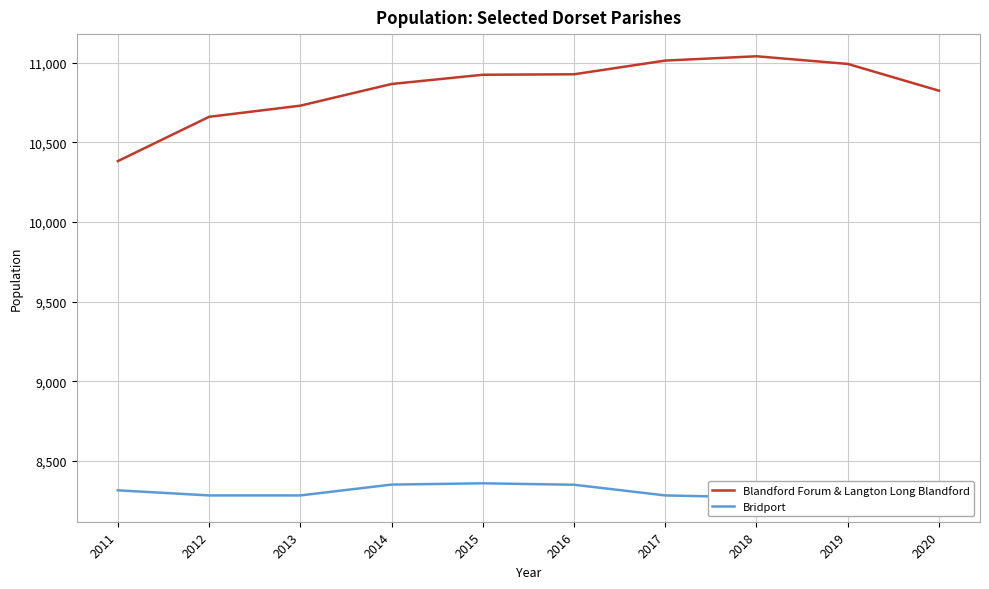

True or false: Blandford Forum & Langton Long Blandford and Bridport cross at least once.

False